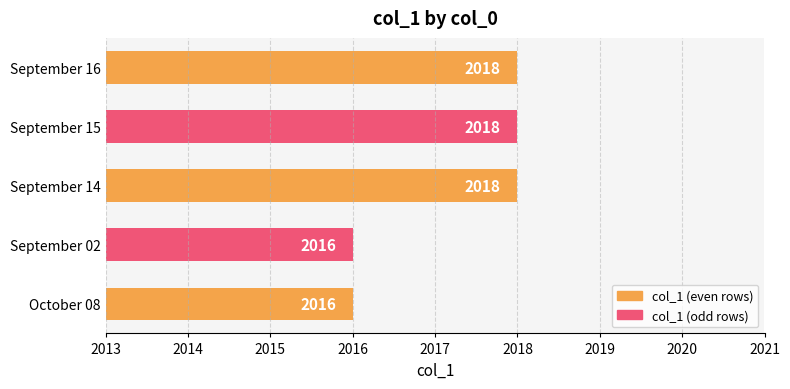

What value does the data have at September 02?

2016